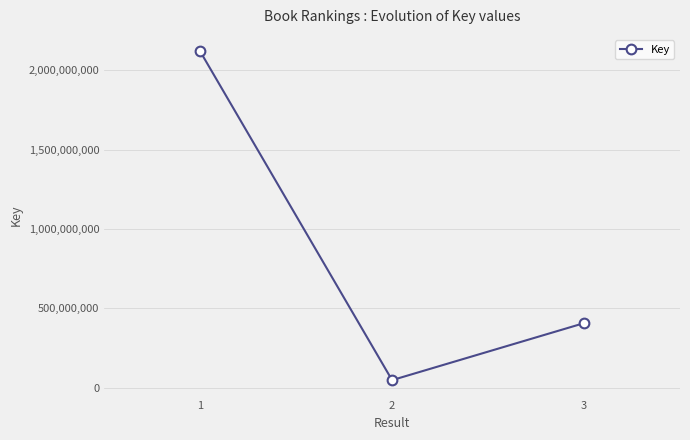

What is the difference between the second highest and minimum values?

359159040